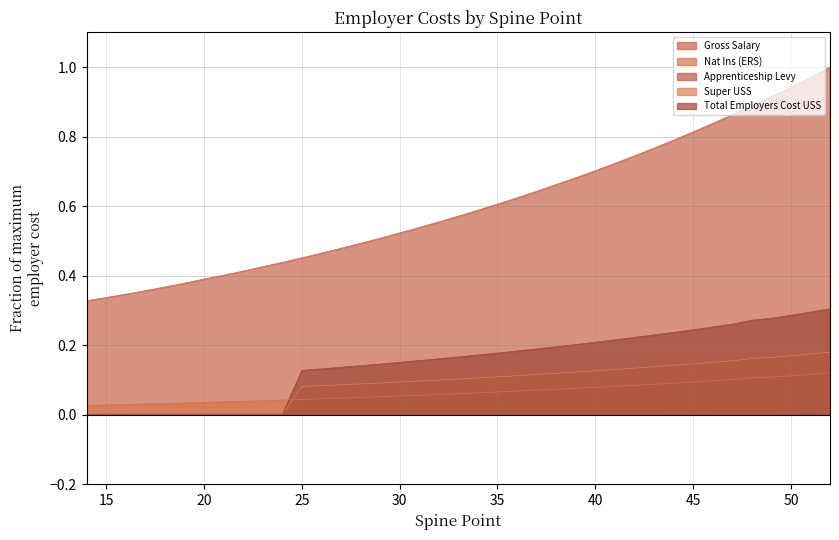

What is the average value of the Total Employers Cost USS series?

0.1